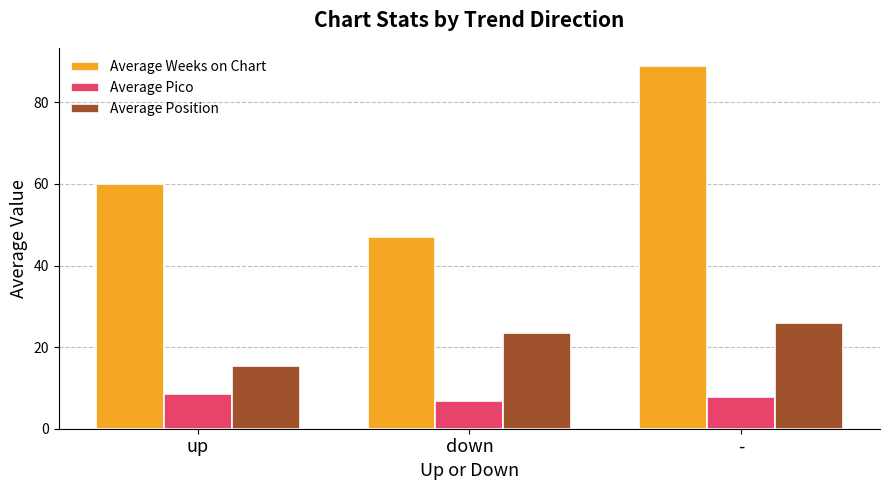

Which label corresponds to the largest value in the chart?

-